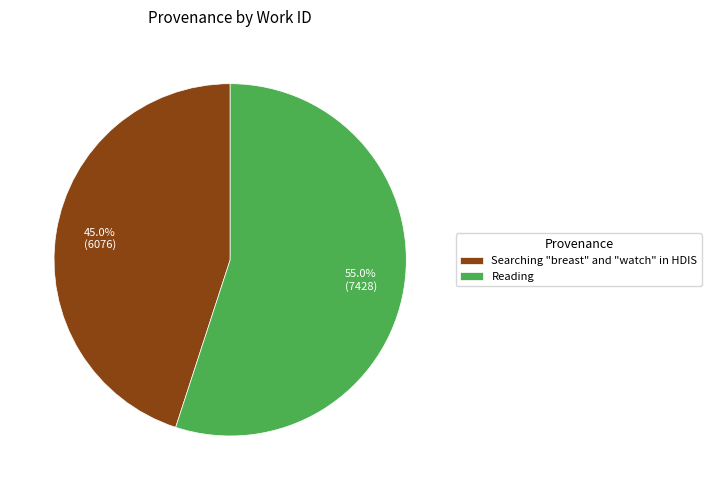

What is the smallest slice in the pie chart?

Searching "breast" and "watch" in HDIS